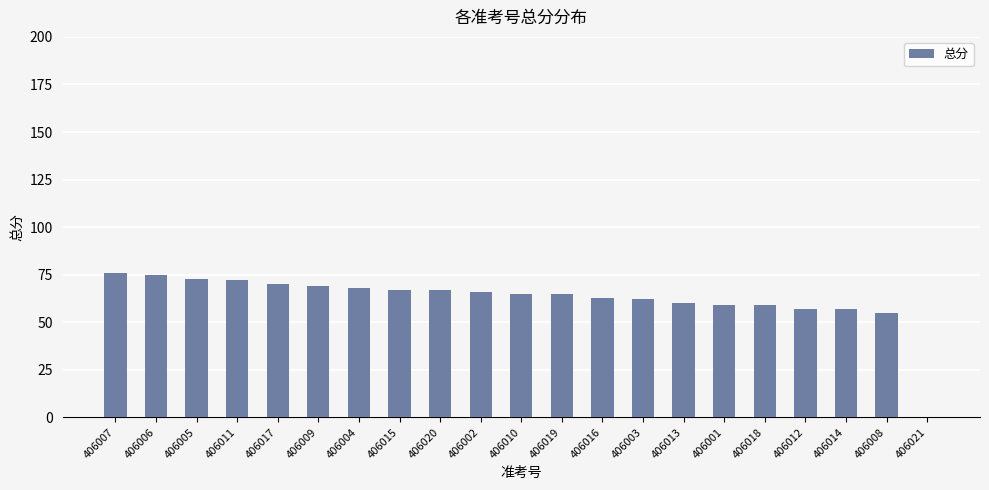

What is the greatest value displayed?

76